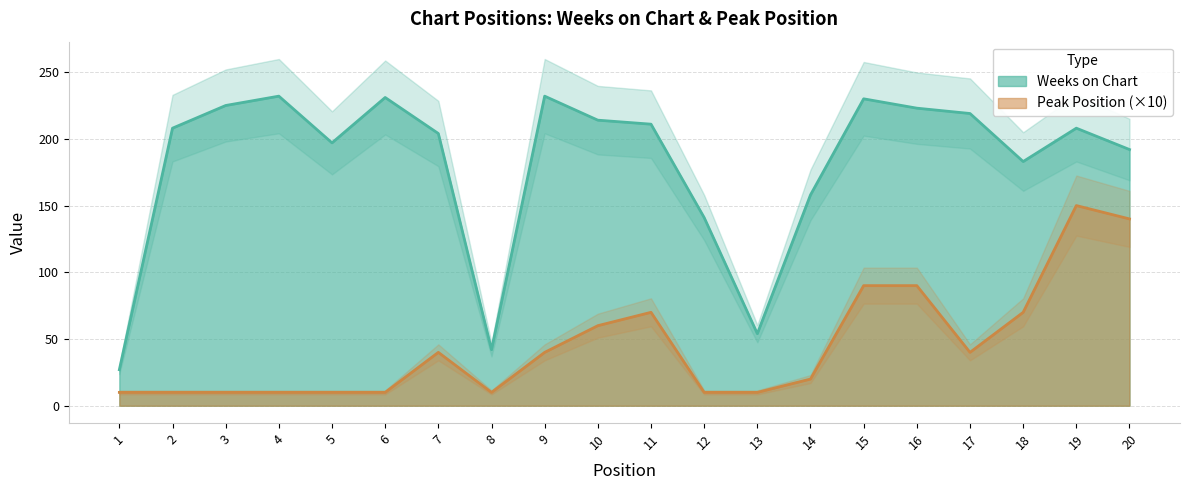

True or false: Peak Position and Weeks on Chart cross at least once.

False